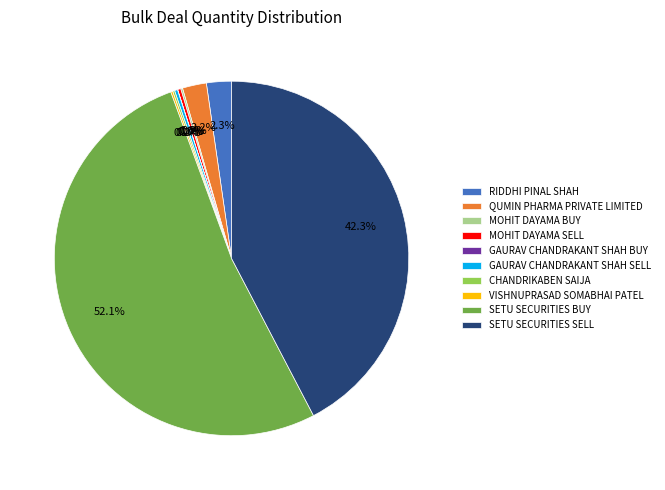

What is the largest slice in the pie chart?

SETU SECURITIES BUY